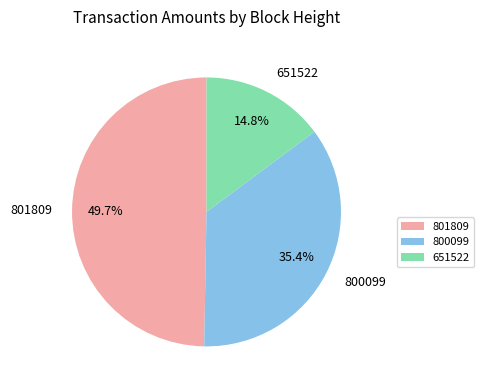

Does any single category account for the majority?

No